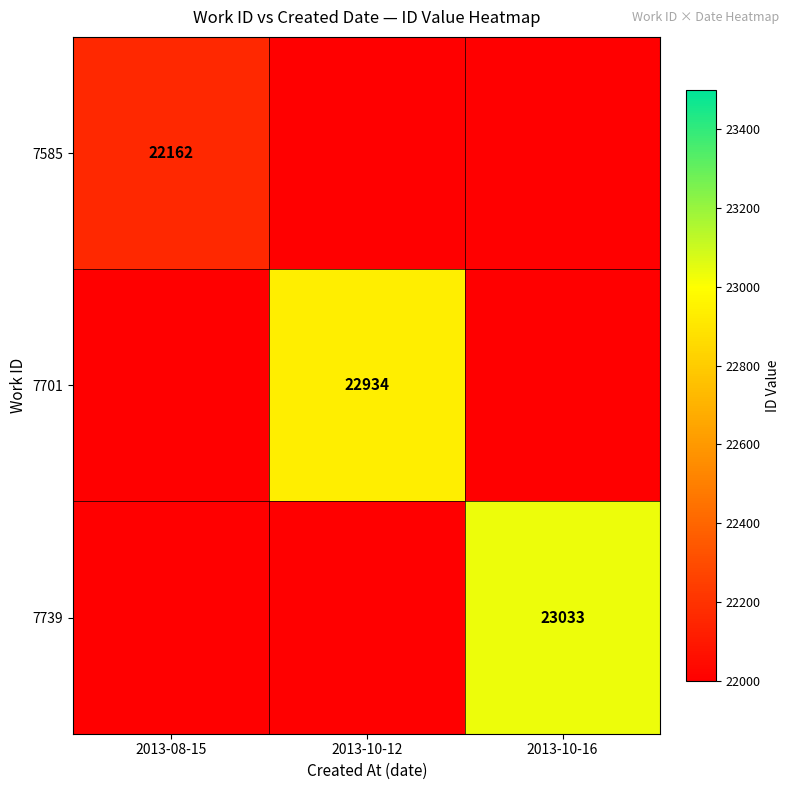

The 7701 series shows 8194 at 2013-10-12. True or false?

False